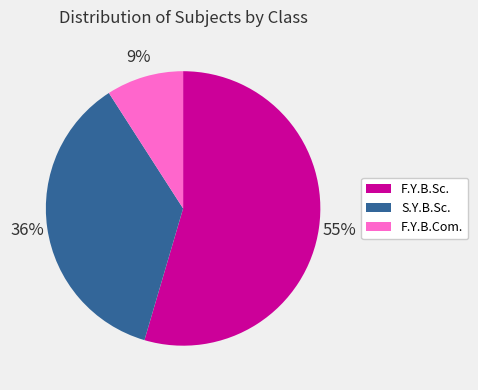

How many slices are in this pie chart?

3